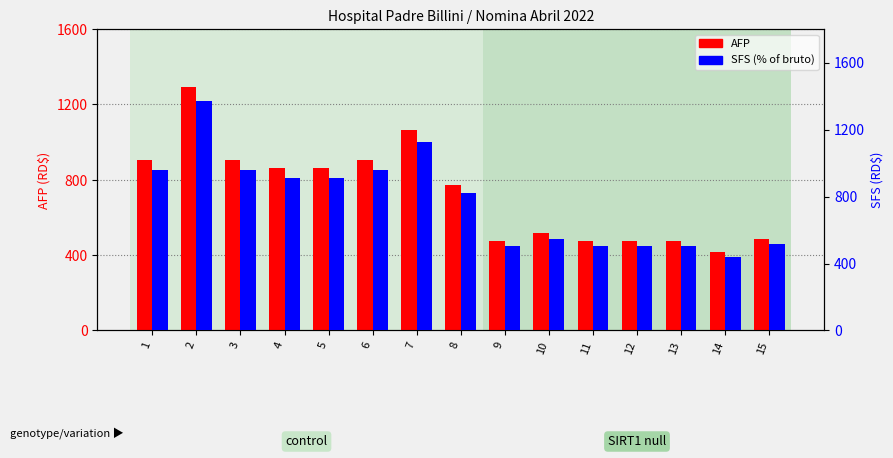

Which series has the widest spread of values?

SFS